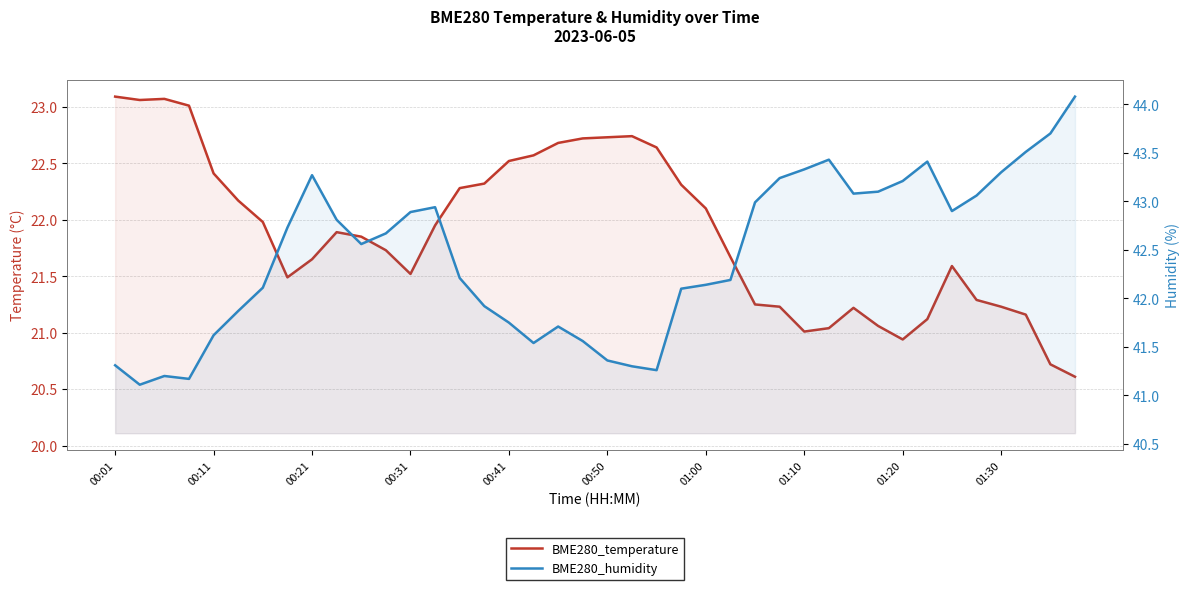

What is the maximum value for BME280_temperature?

23.1